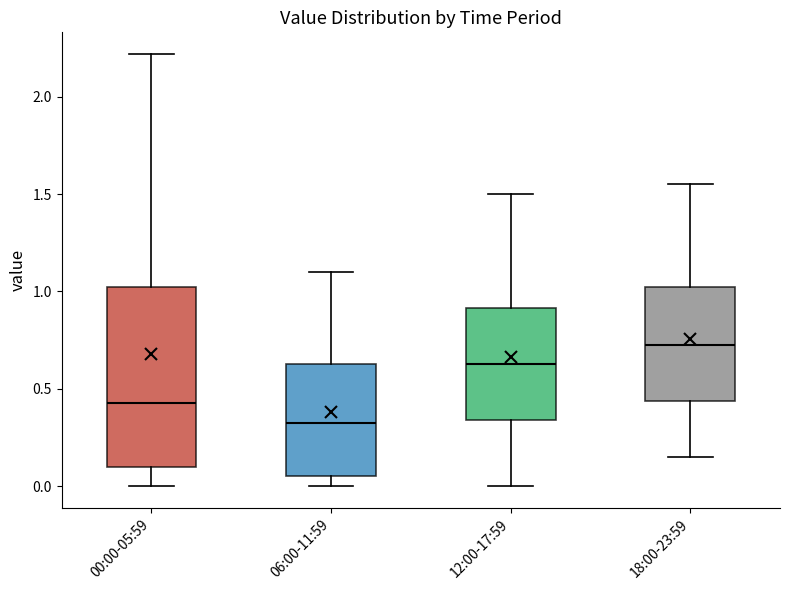

Reading left to right, read every box against the y-axis: the position of its median line, the range the box covers, and the ends of its whiskers. The values are not printed on the chart, so give them approximately, as read against the axis.

00:00-05:59: median 0.45, box 0.10 to 1.05, whiskers 0.00 to 2.20
06:00-11:59: median 0.35, box 0.05 to 0.65, whiskers 0.00 to 1.10
12:00-17:59: median 0.65, box 0.35 to 0.90, whiskers 0.00 to 1.50
18:00-23:59: median 0.75, box 0.45 to 1.05, whiskers 0.15 to 1.55